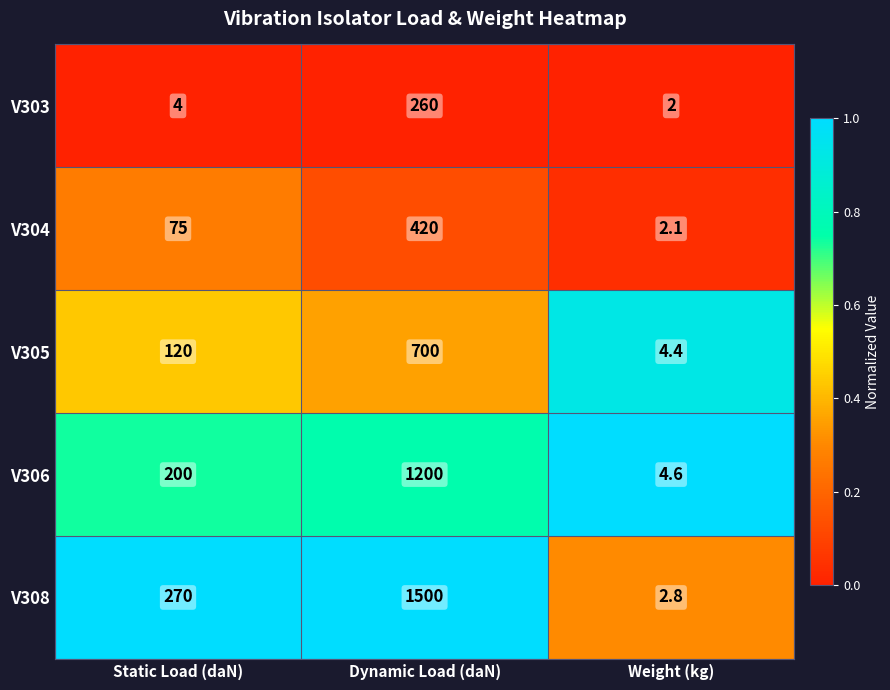

What is the greatest value displayed?

1500.0